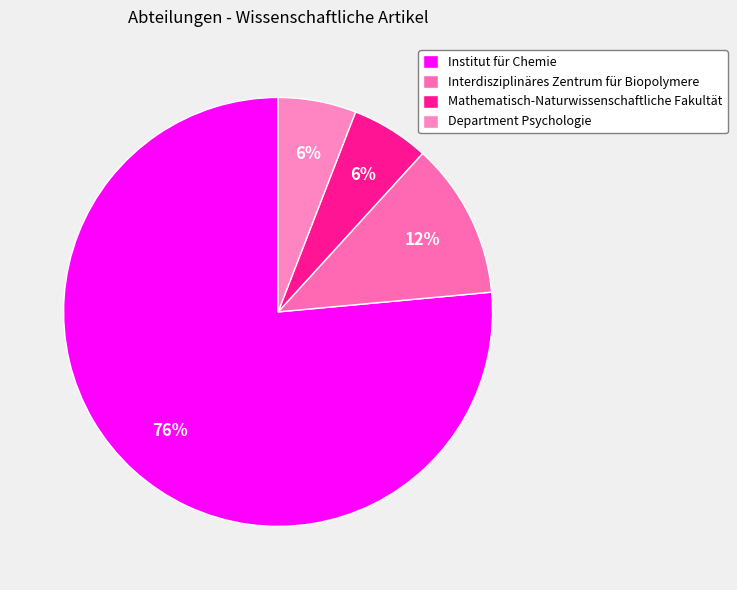

What portion of the pie excludes Mathematisch-Naturwissenschaftliche Fakultät?

94.1%